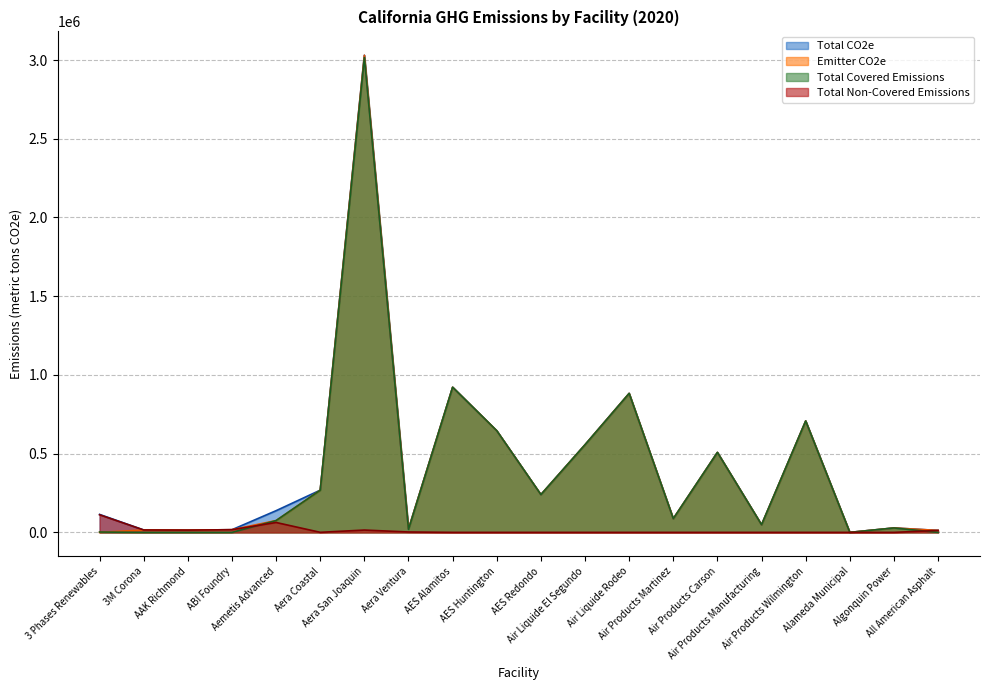

What is the total value across all series at 3 Phases Renewables?

228154.5